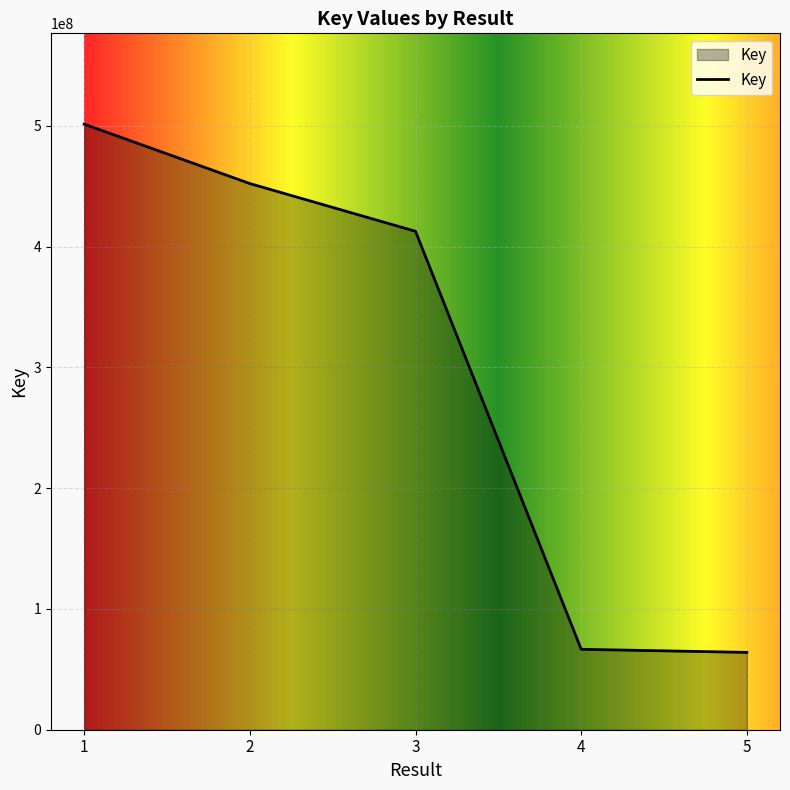

What is the maximum value shown in the chart?

501443681